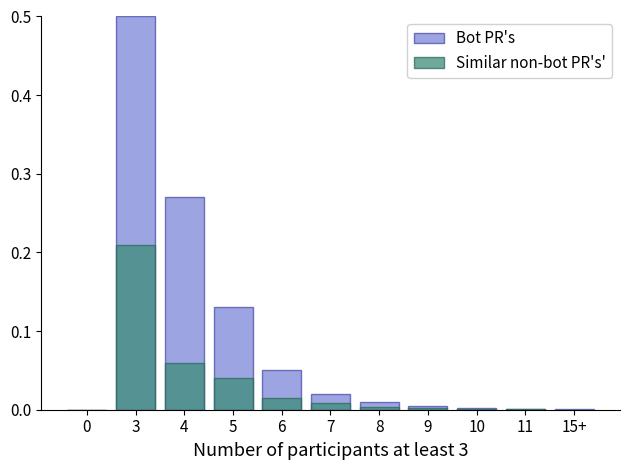

How many values in Similar non-bot PR's' are above zero?

10